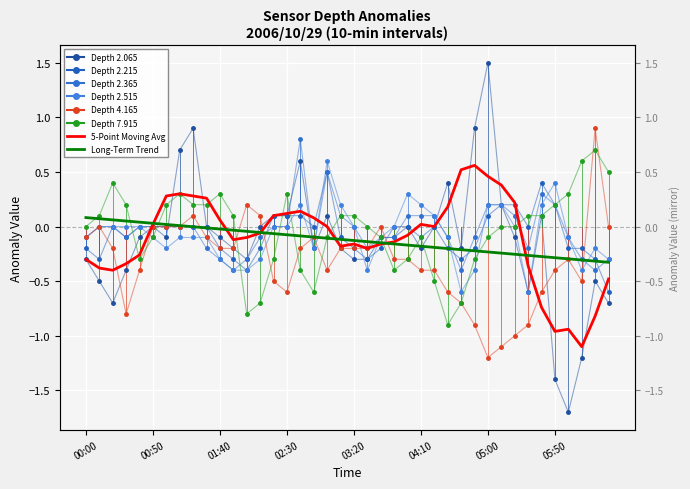

Which series has the largest total across all categories?

2.365